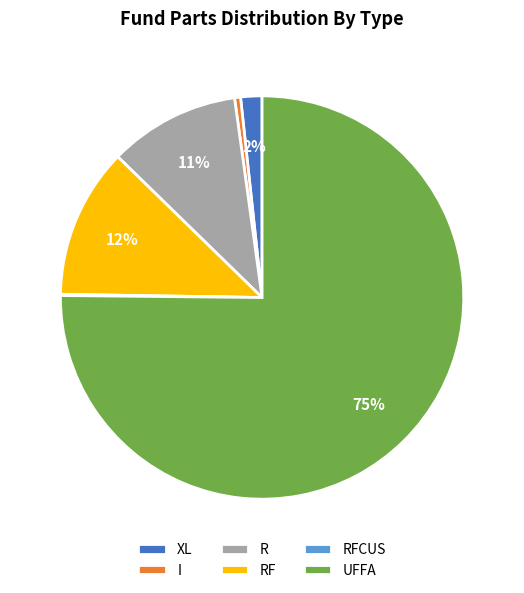

Which slice is the largest?

UFFA